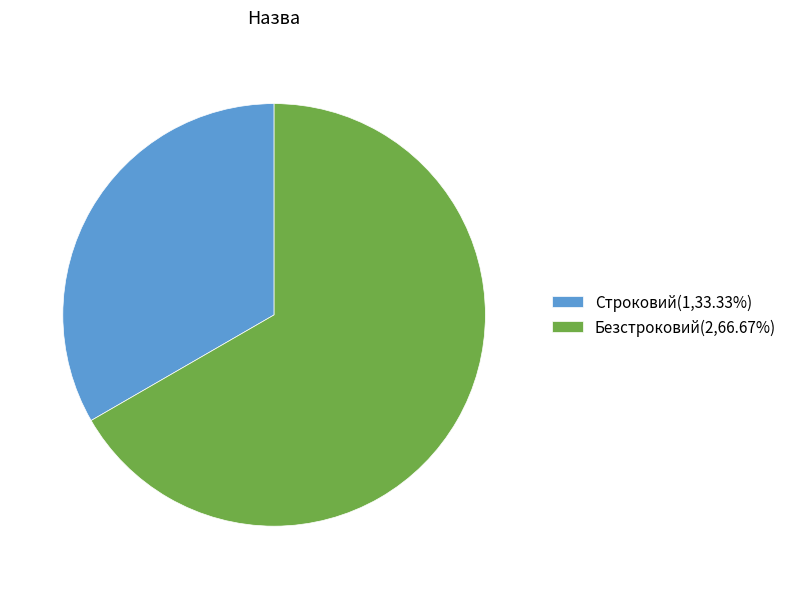

Count the number of slices in the pie.

2